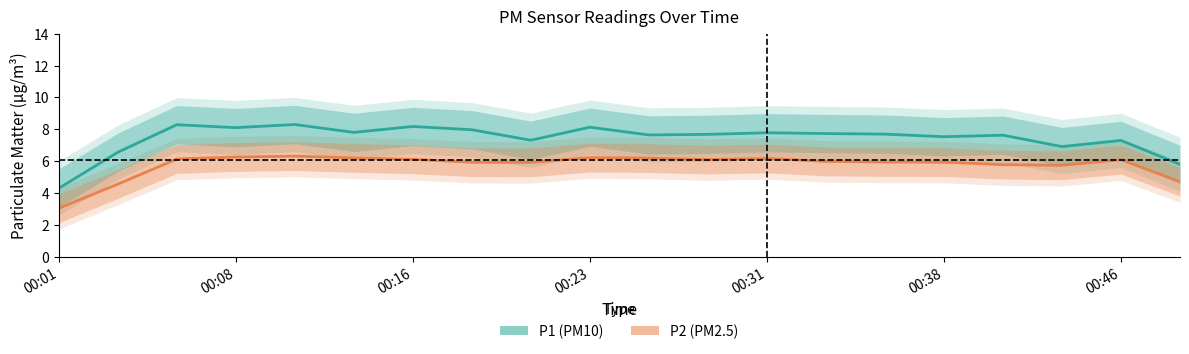

How many series are shown in this chart?

2